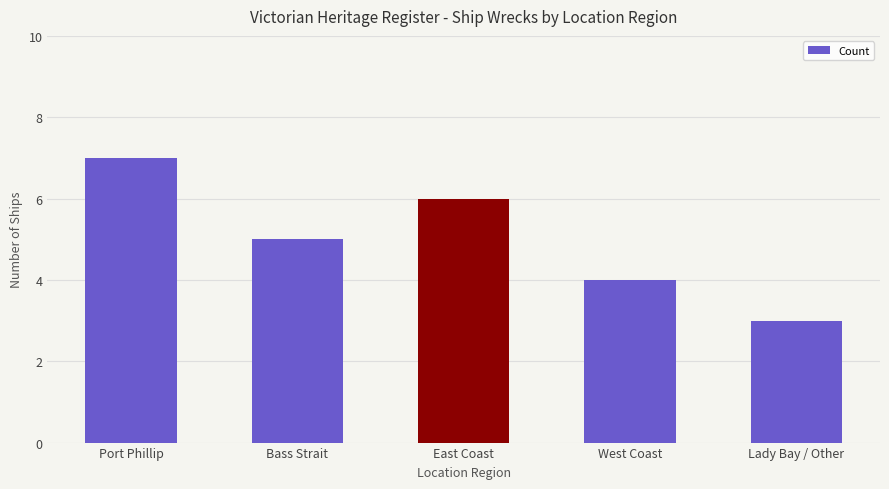

What is the value of the 2nd bar from the left?

5